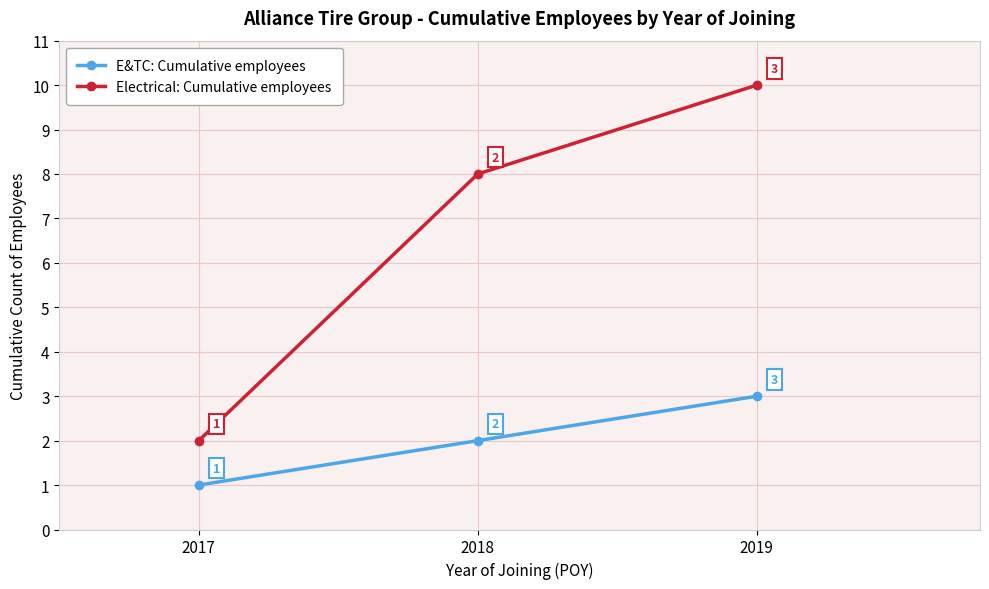

Does the chart display data point markers on the line(s)?

Yes